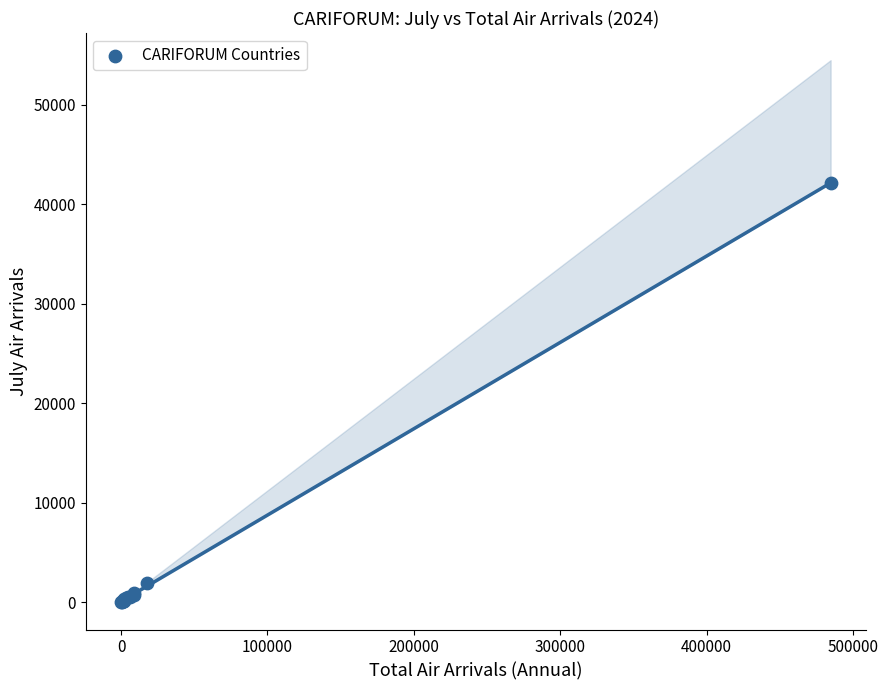

What Y value in the scatter plot is closest to 21067?

1963